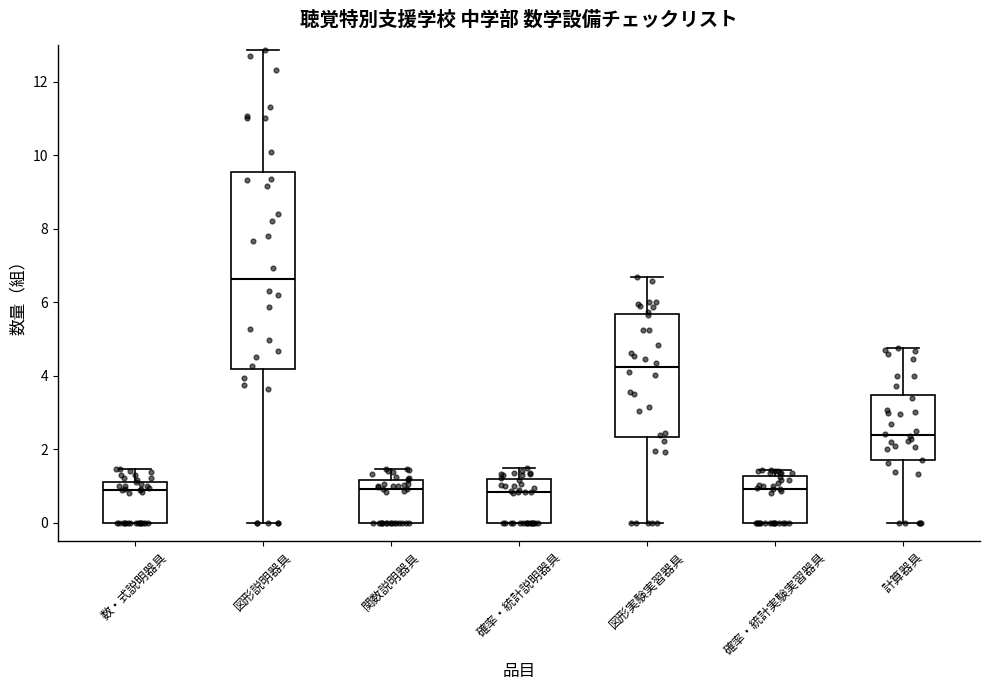

Reading left to right, read every box against the y-axis: the position of its median line, the range the box covers, and the ends of its whiskers. The values are not printed on the chart, so give them approximately, as read against the axis.

数・式説明器具: median 1.0, box 0.0 to 1.2, whiskers 0.0 to 1.4
図形説明器具: median 6.6, box 4.2 to 9.6, whiskers 0.0 to 12.8
関数説明器具: median 1.0, box 0.0 to 1.2, whiskers 0.0 to 1.4
確率・統計説明器具: median 0.8, box 0.0 to 1.2, whiskers 0.0 to 1.4
図形実験実習器具: median 4.2, box 2.4 to 5.6, whiskers 0.0 to 6.8
確率・統計実験実習器具: median 1.0, box 0.0 to 1.2, whiskers 0.0 to 1.4
計算器具: median 2.4, box 1.6 to 3.4, whiskers 0.0 to 4.8